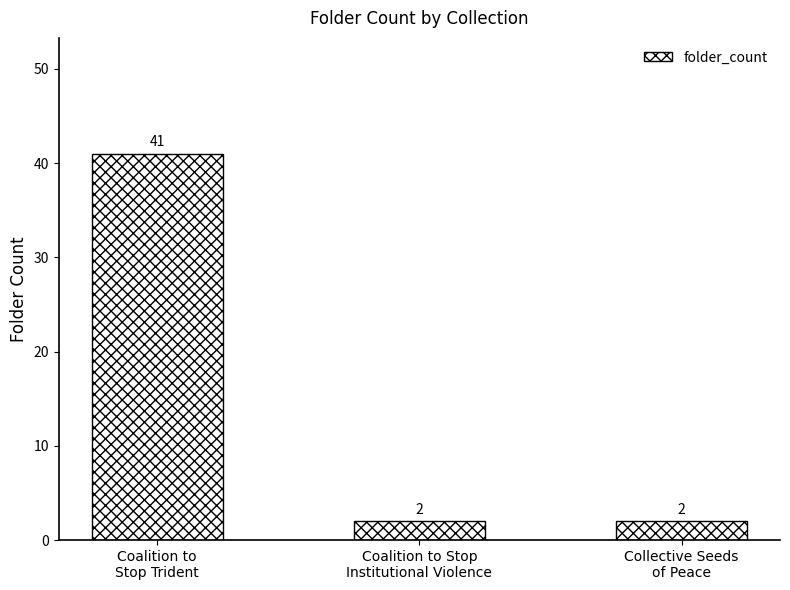

What is the average value?

15